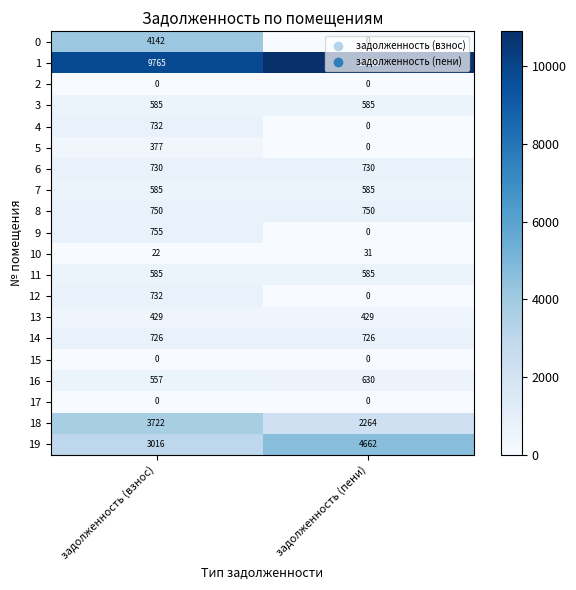

True or false: 16 has a value of 1009 at задолженность (пени).

False